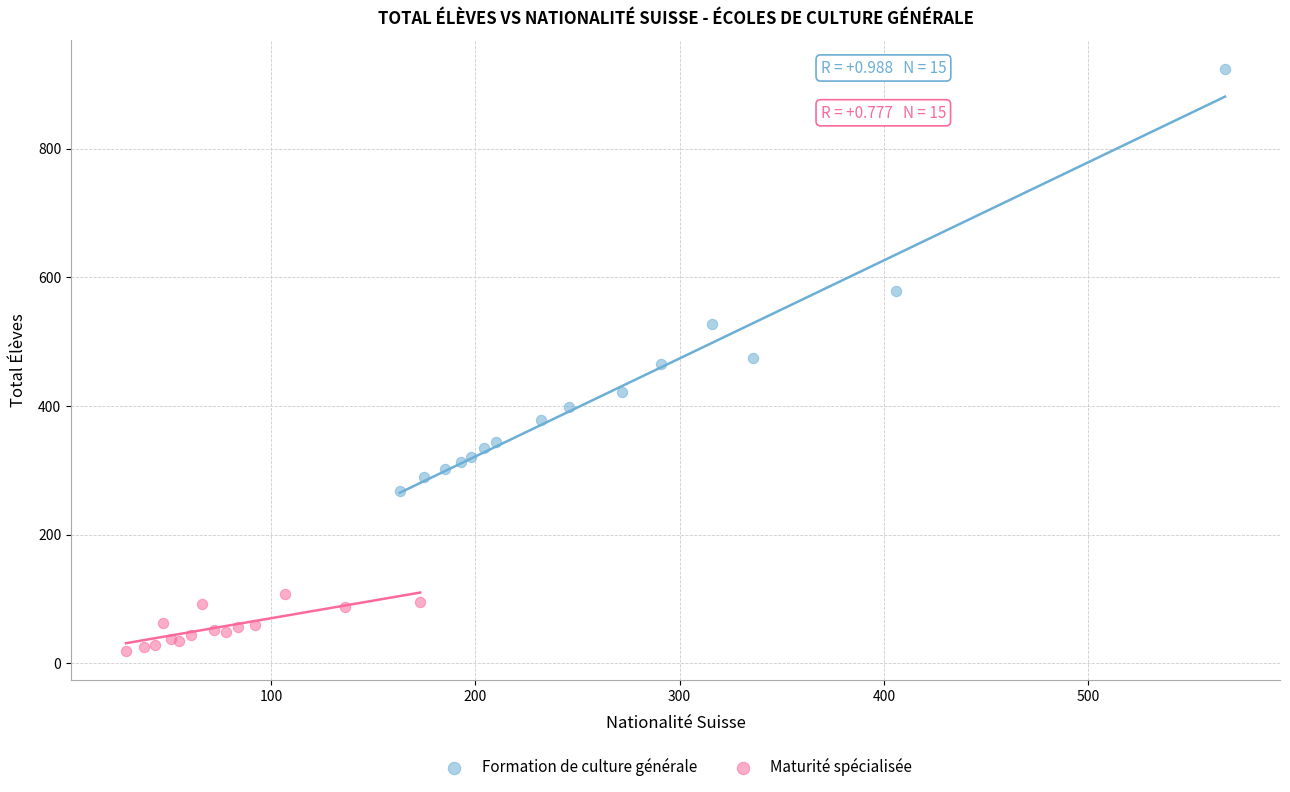

What are all the series names shown in the legend?

Formation de culture générale, Maturité spécialisée